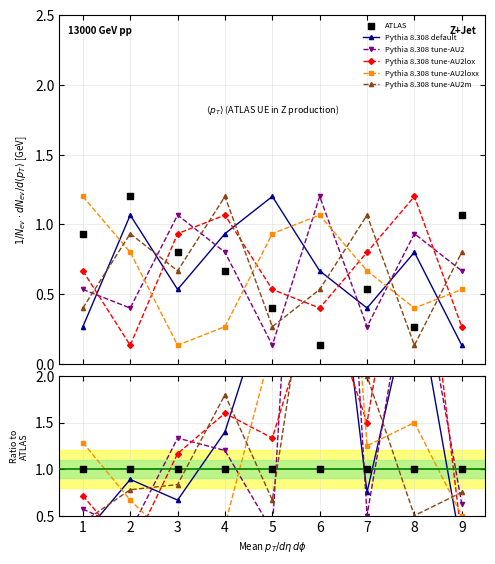

What are all the series names shown in the legend?

Pythia 8.308 default, Pythia 8.308 tune-AU2, Pythia 8.308 tune-AU2lox, Pythia 8.308 tune-AU2loxx, Pythia 8.308 tune-AU2m, ATLAS